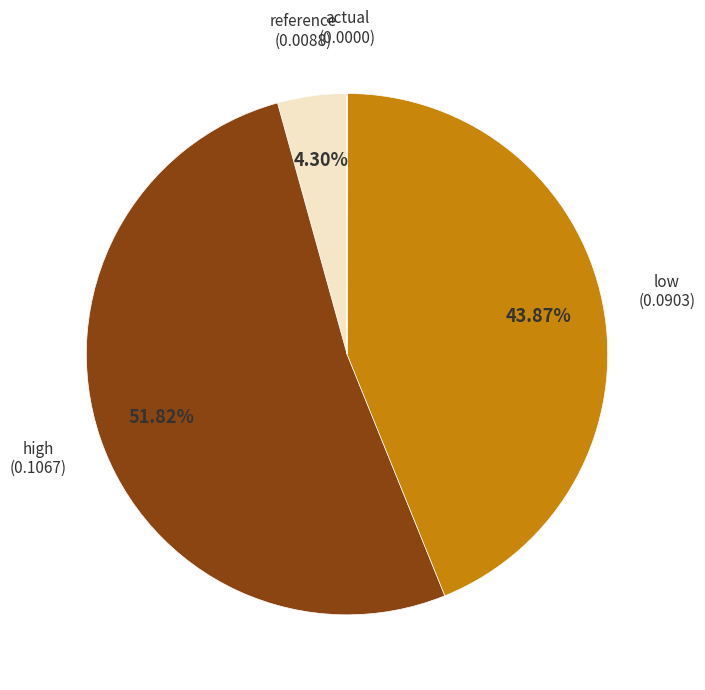

Does any single category account for the majority?

Yes